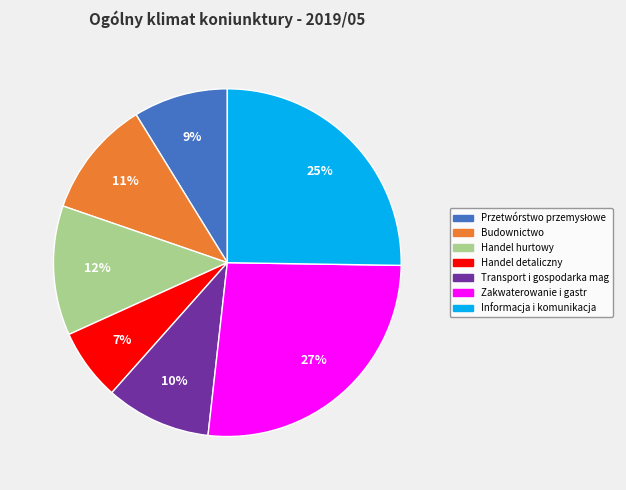

To the nearest percent, what is the difference between the largest and smallest slice percentages?

20%